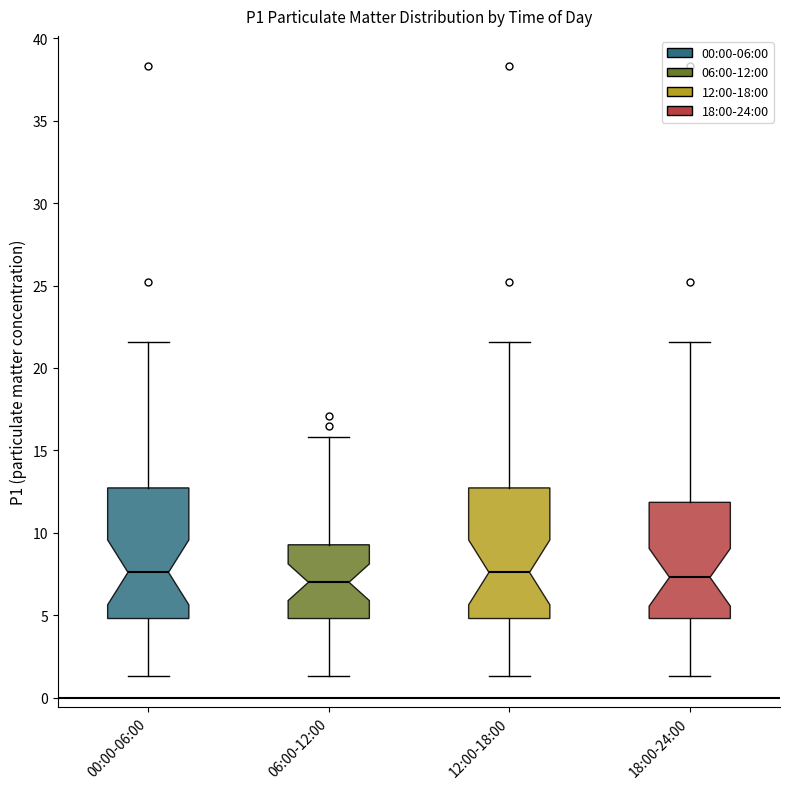

Reading left to right, transcribe this box plot: for each box, give where its median line is, the range the box spans, and where its two whiskers end, as read against the y-axis. The values are not printed on the chart, so give them approximately, as read against the axis.

00:00-06:00: median 7.5, box 5.0 to 12.5, whiskers 1.5 to 21.5
06:00-12:00: median 7.0, box 5.0 to 9.5, whiskers 1.5 to 16.0
12:00-18:00: median 7.5, box 5.0 to 12.5, whiskers 1.5 to 21.5
18:00-24:00: median 7.5, box 5.0 to 12.0, whiskers 1.5 to 21.5